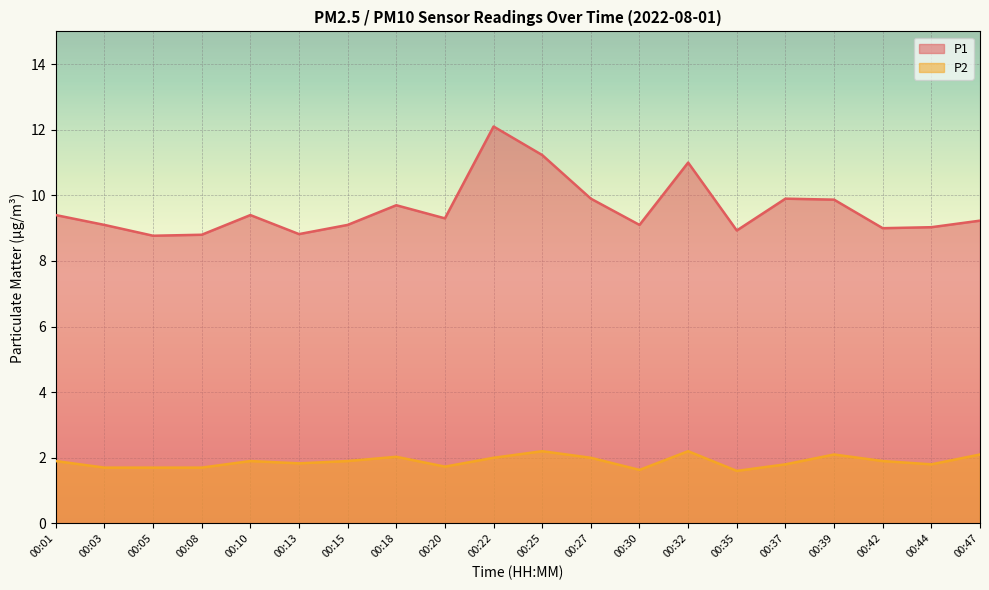

Which series has the largest range (max minus min)?

P1